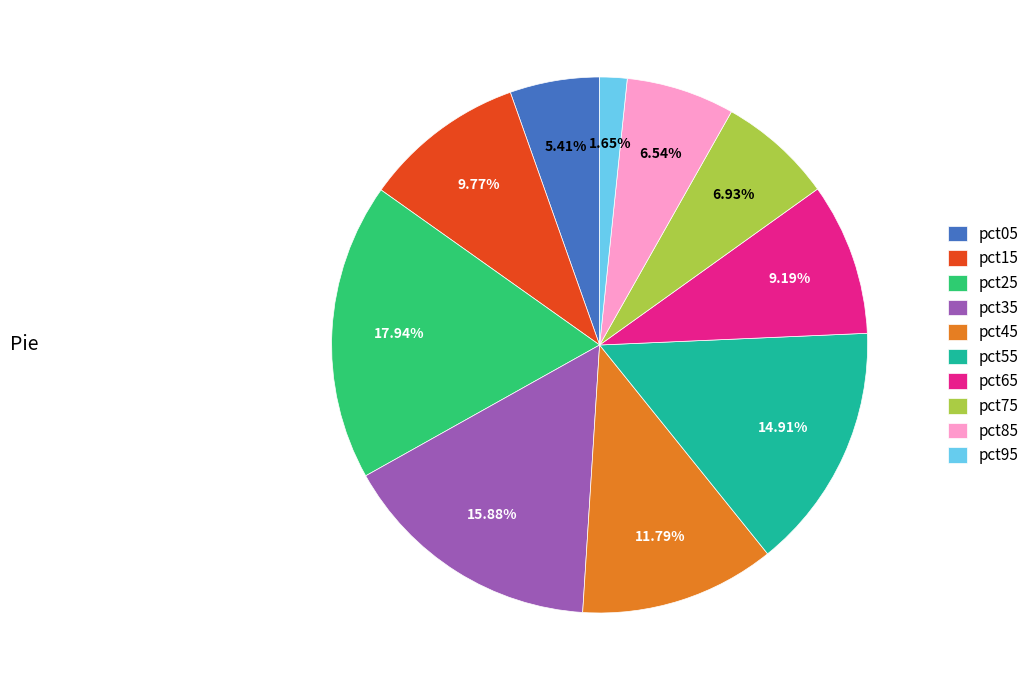

How many slices are in this pie chart?

10